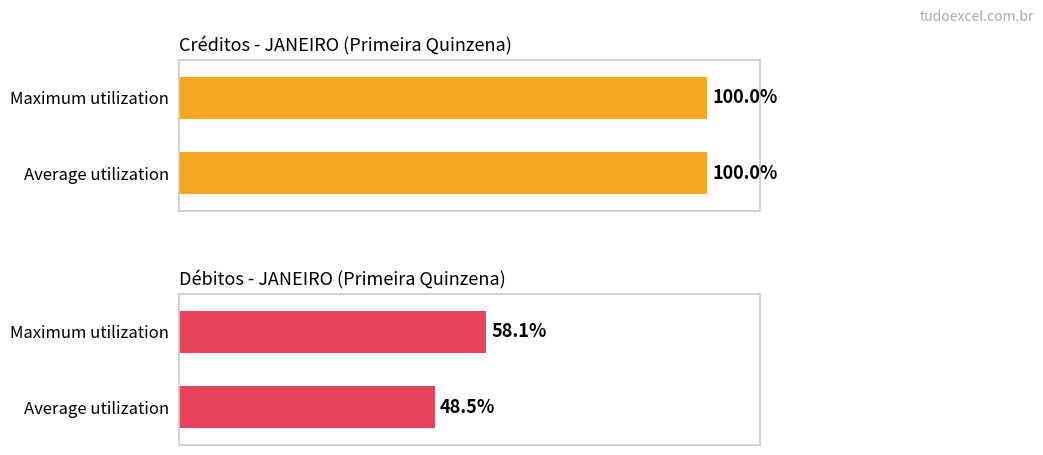

How many values in the Créditos series exceed 0?

2